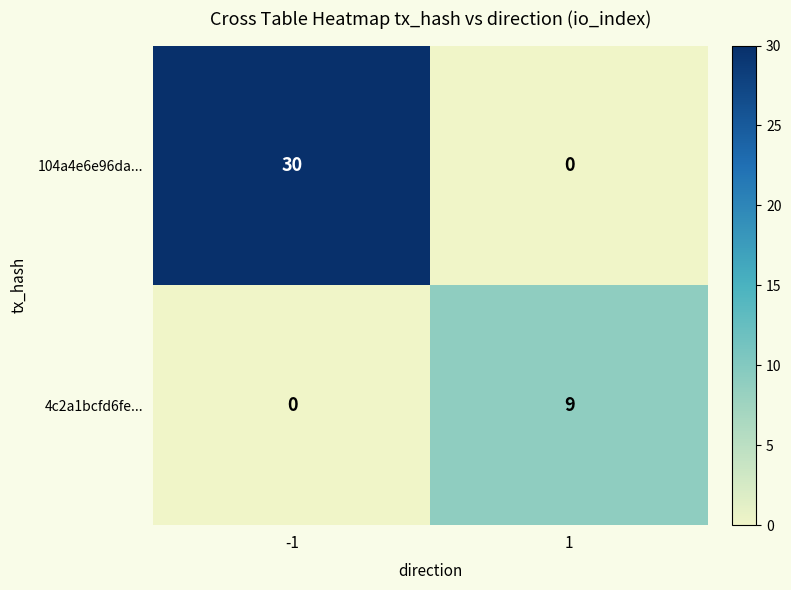

At which category is the sum across all series the highest?

-1